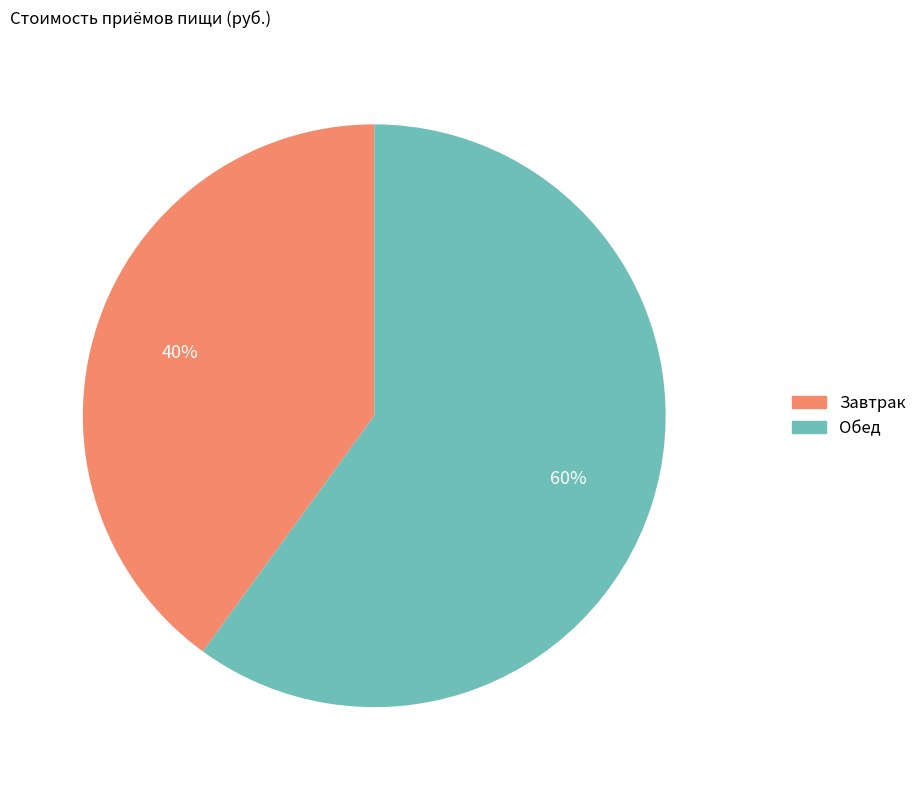

To the nearest percent, what portion does Завтрак represent?

40%